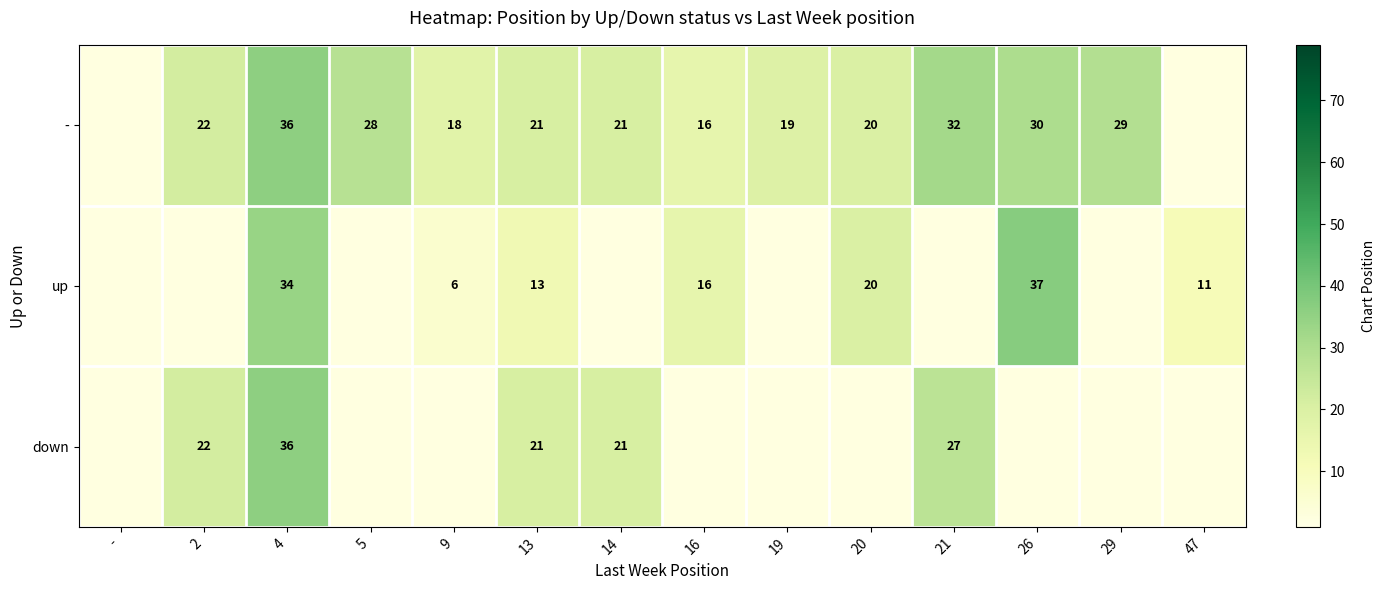

True or false: - has a value of 36 at 4.

True